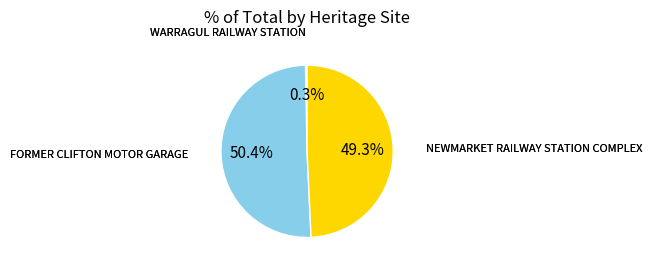

Is there a majority slice in this chart?

Yes